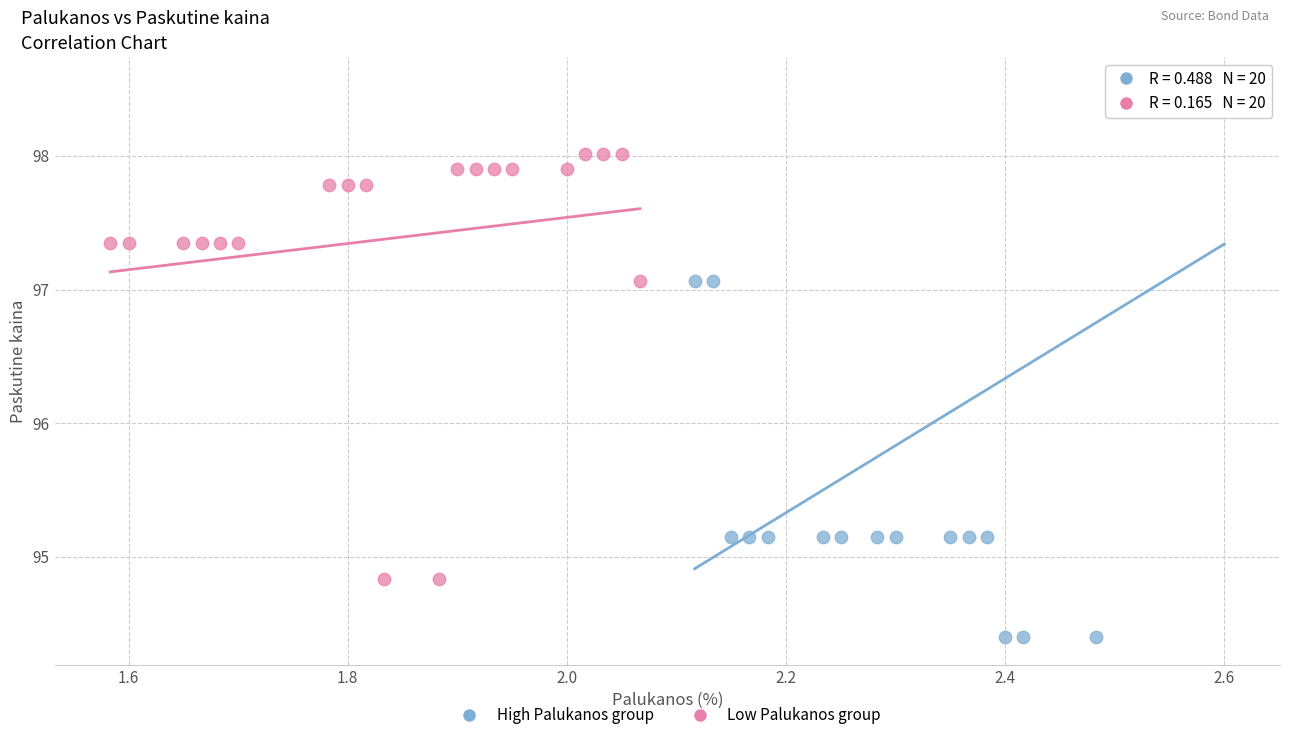

What are all the series names shown in the legend?

High Palukanos group, Low Palukanos group